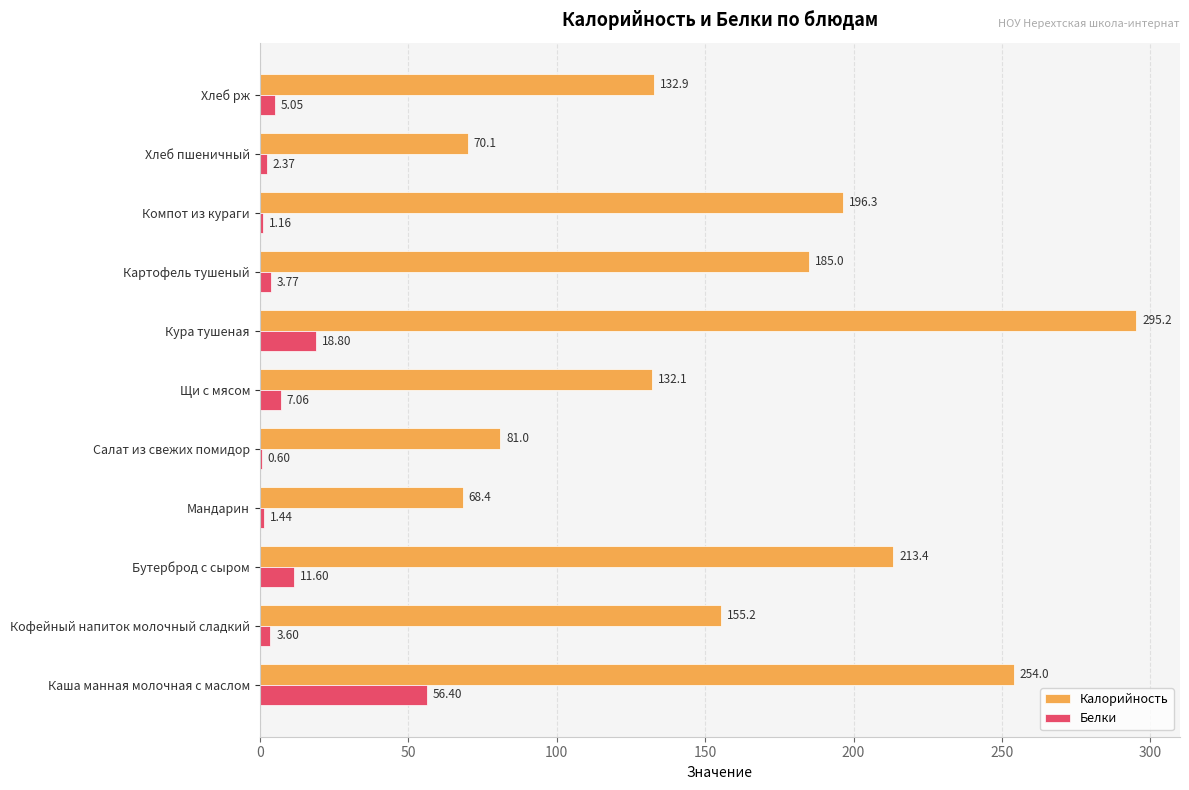

What is the sum of all Калорийность values?

1783.6